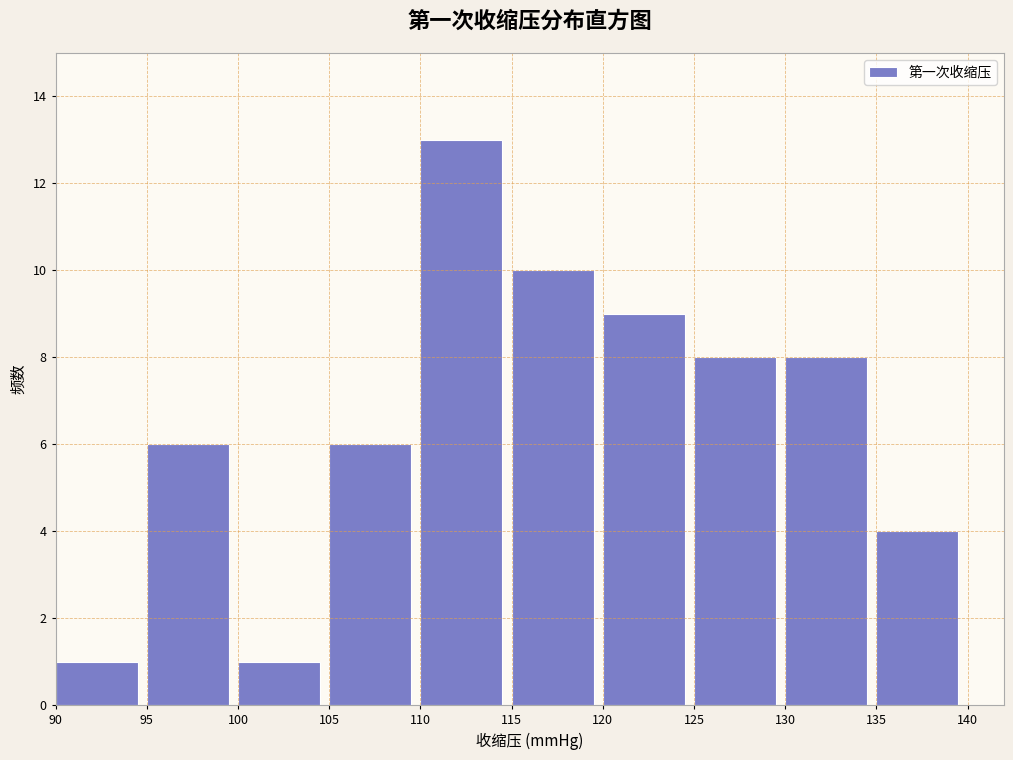

Which range on the x-axis has the tallest bar?

110 to 115